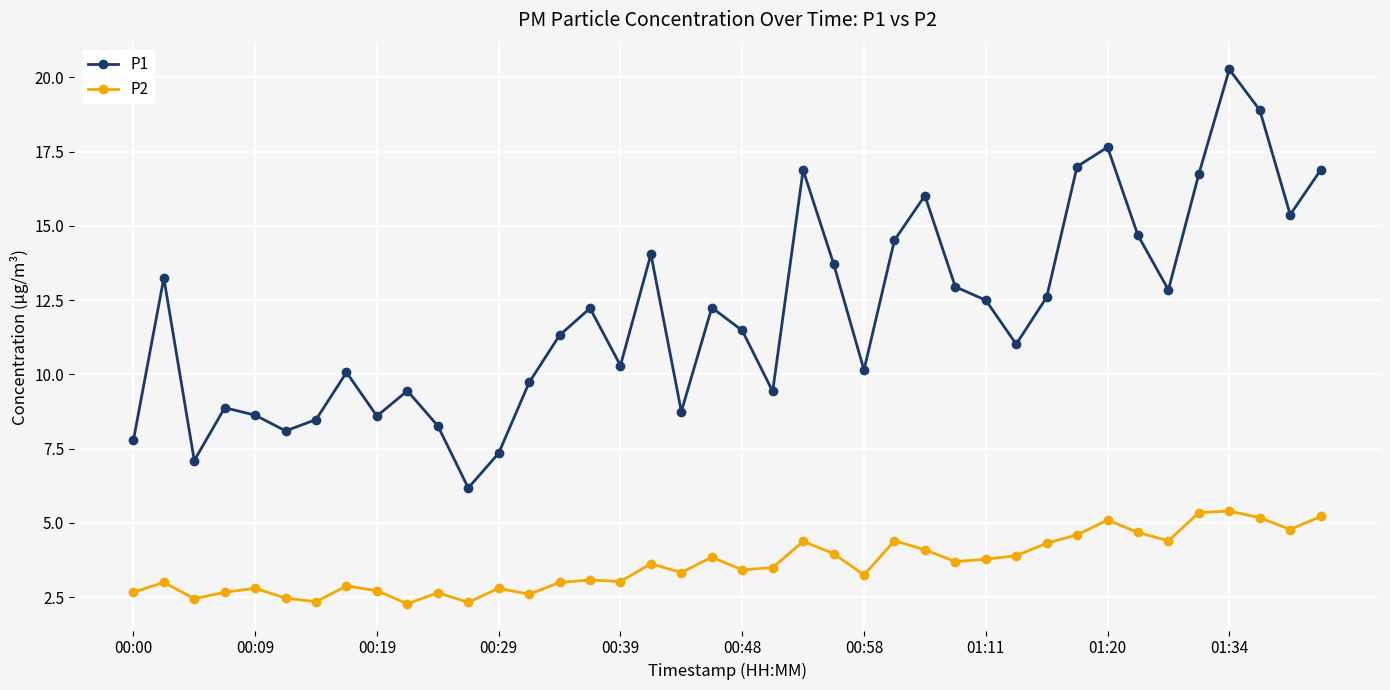

How many series are shown in this chart?

2